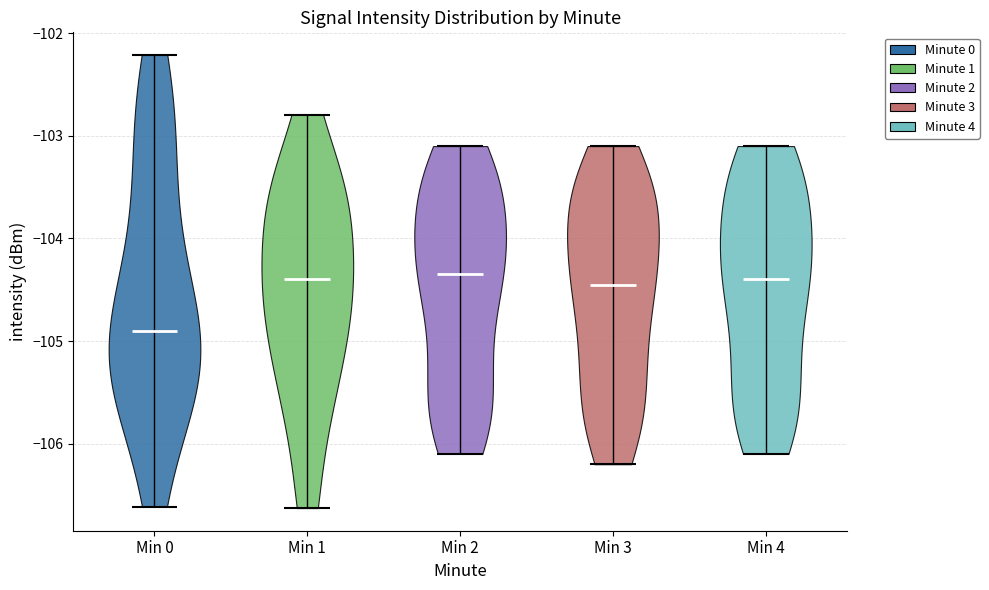

Where does the median line of the violin for Min 3 sit on the y-axis? The values are not printed on the chart, so give them approximately, as read against the axis.

-104.4